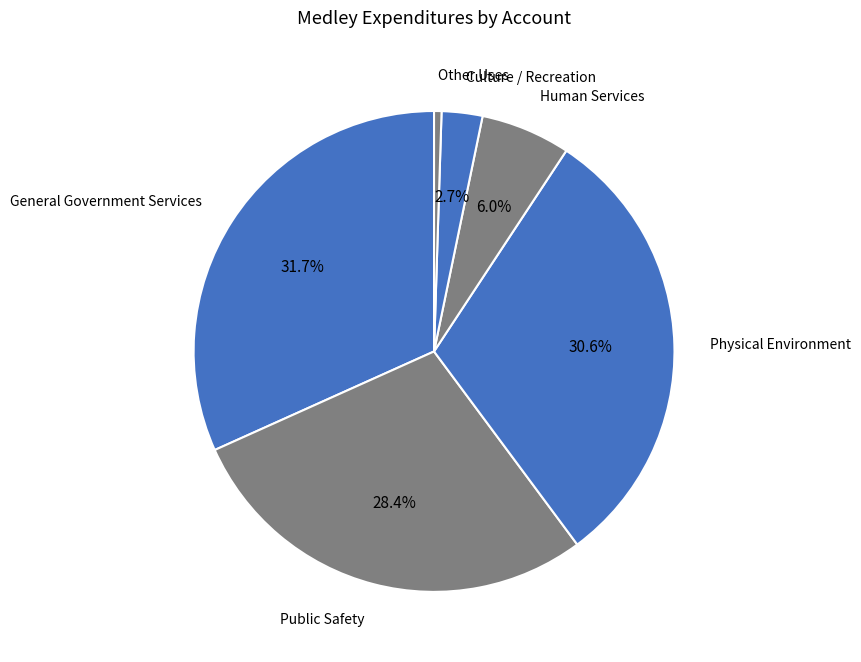

Between Other Uses and Public Safety, which is larger?

Public Safety